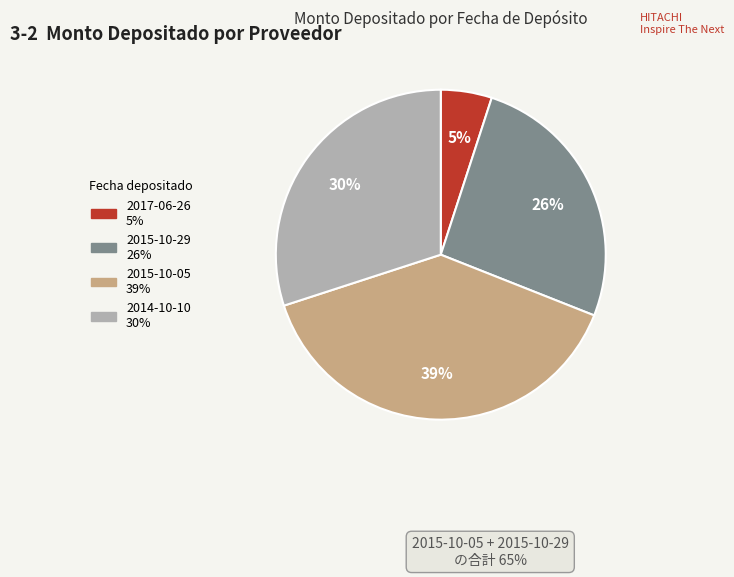

Is there a majority slice in this chart?

No